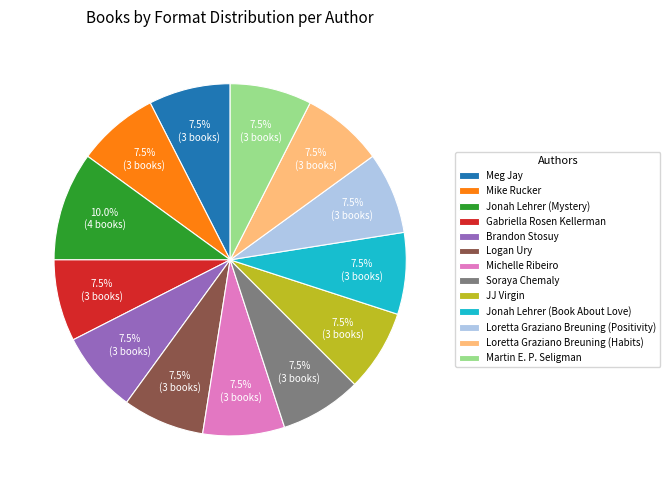

Does Loretta Graziano Breuning (Habits) represent more than half of the total?

No